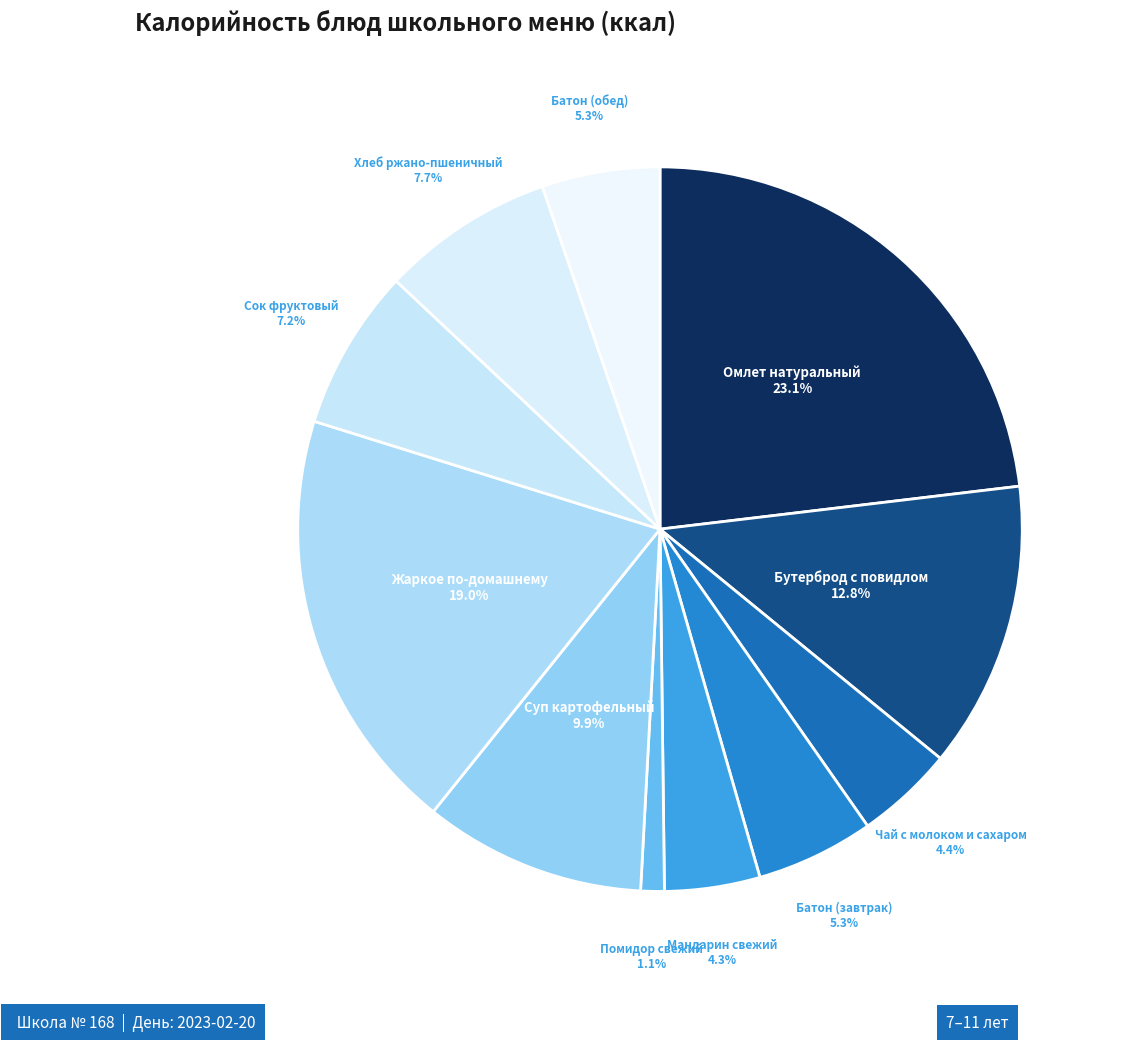

How many segments does this pie chart have?

11